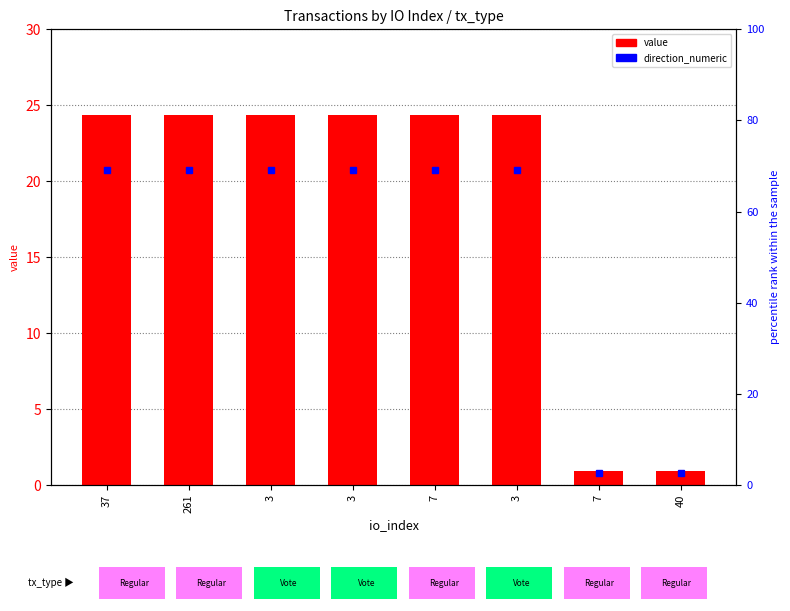

What is the sum of the values at 261 and 7?

25.3